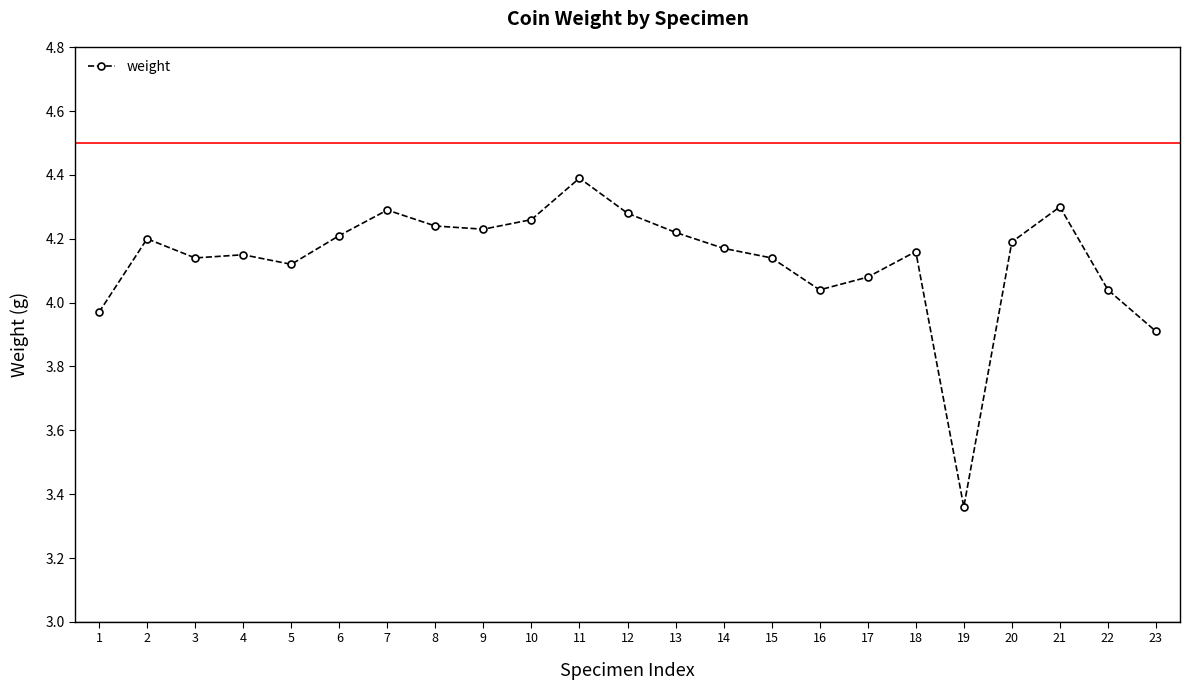

Which label corresponds to the largest value in the chart?

11